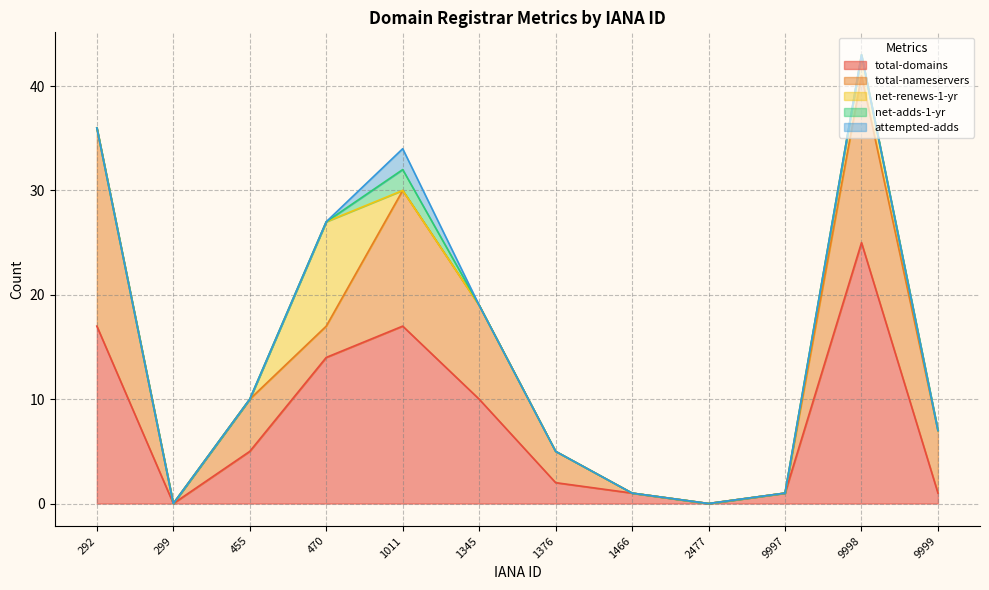

Reading left to right, extract all data points from this chart.

total-domains: 292=17	299=0	455=5	470=14	1011=17	1345=10	1376=2	1466=1	2477=0	9997=1	9998=25	9999=1
total-nameservers: 292=19	299=0	455=5	470=3	1011=13	1345=9	1376=3	1466=0	2477=0	9997=0	9998=16	9999=6
net-renews-1-yr: 292=0	299=0	455=0	470=10	1011=0	1345=0	1376=0	1466=0	2477=0	9997=0	9998=2	9999=0
net-adds-1-yr: 292=0	299=0	455=0	470=0	1011=2	1345=0	1376=0	1466=0	2477=0	9997=0	9998=0	9999=0
attempted-adds: 292=0	299=0	455=0	470=0	1011=2	1345=0	1376=0	1466=0	2477=0	9997=0	9998=0	9999=0